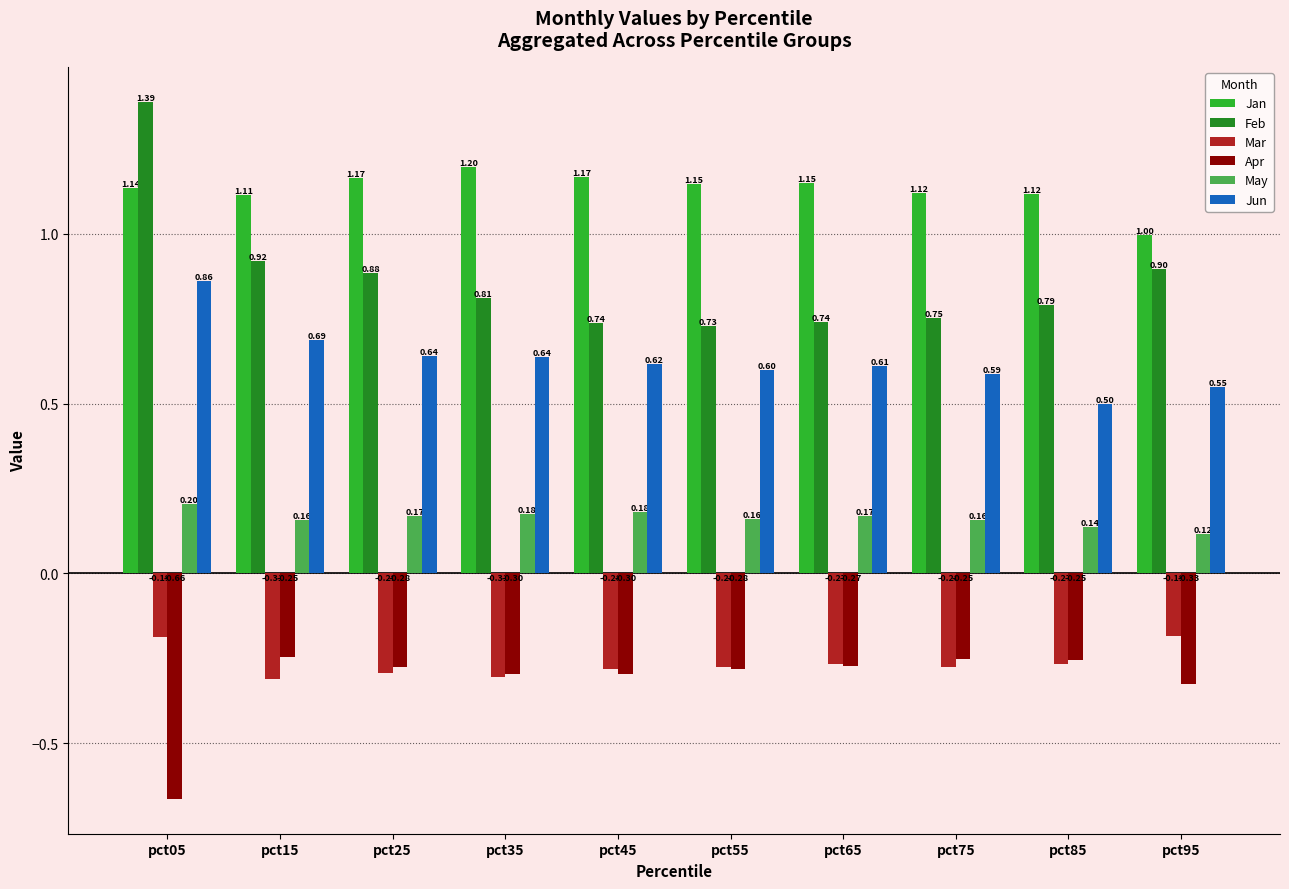

The value of May at pct75 is 0.2. True or false?

True